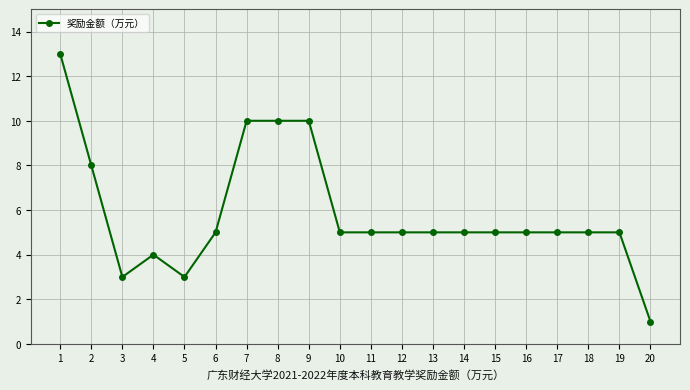

Reading right to left, transcribe all the data shown in this chart.

20=1	19=5	18=5	17=5	16=5	15=5	14=5	13=5	12=5	11=5	10=5	9=10	8=10	7=10	6=5	5=3	4=4	3=3	2=8	1=13